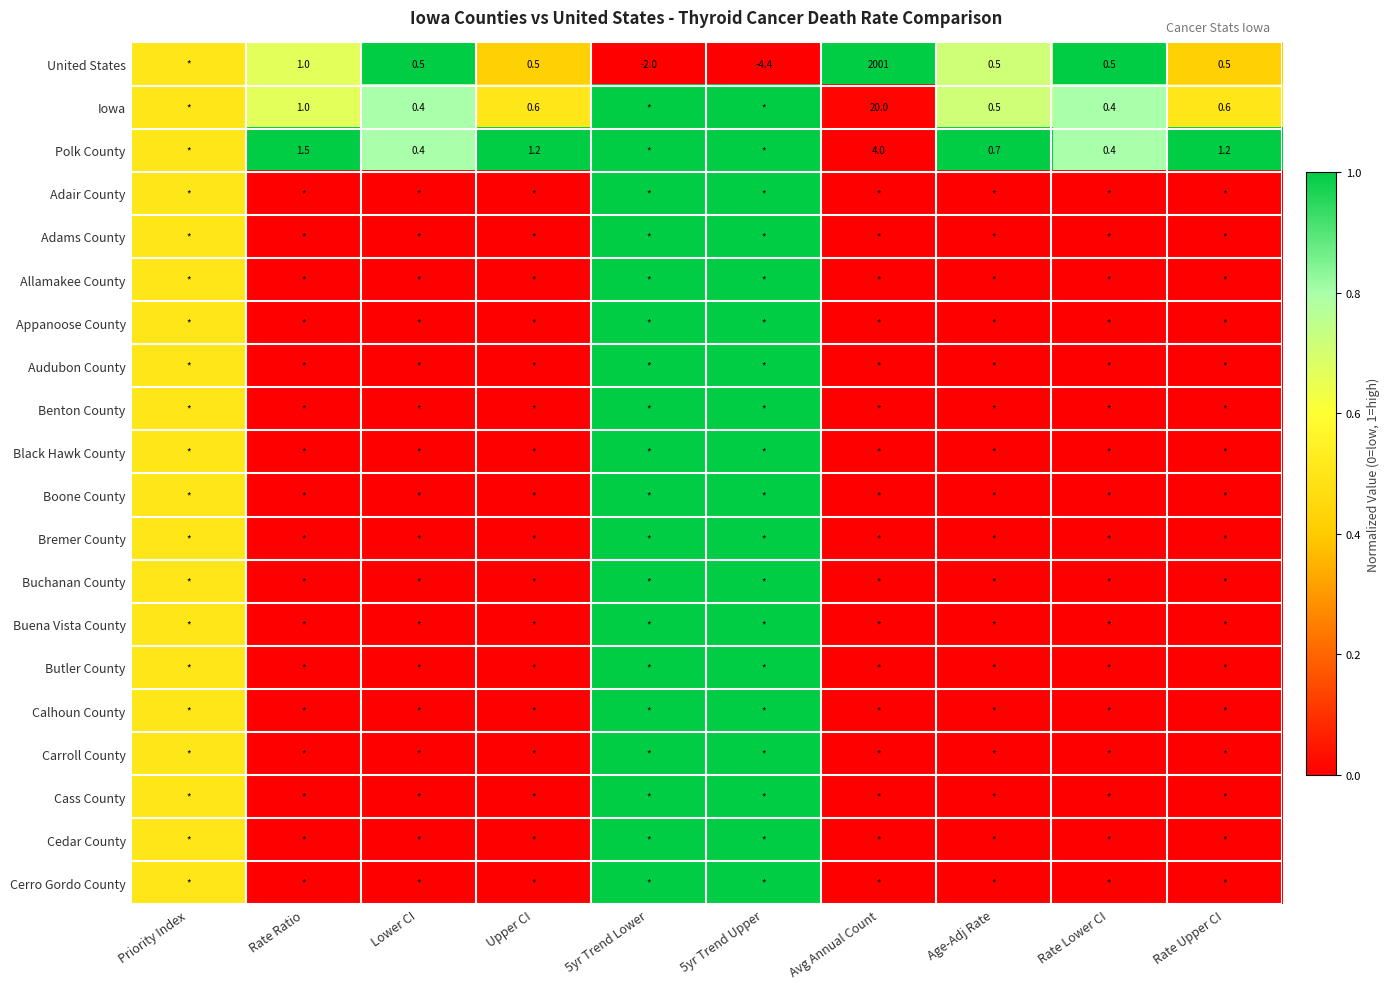

What is the difference between the Iowa values at Rate Lower CI and Rate Ratio?

0.6